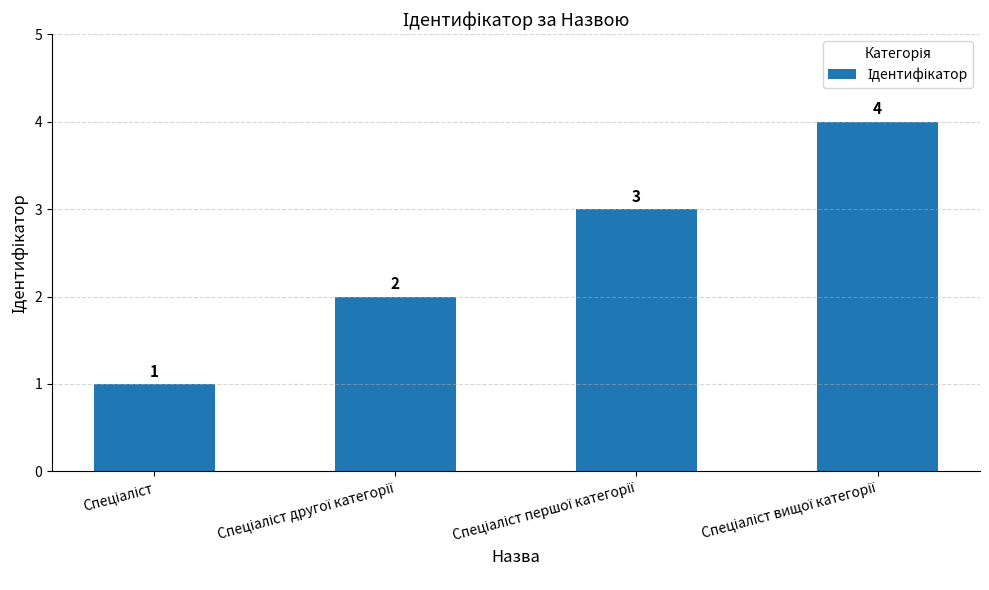

What is the maximum value shown in the chart?

4